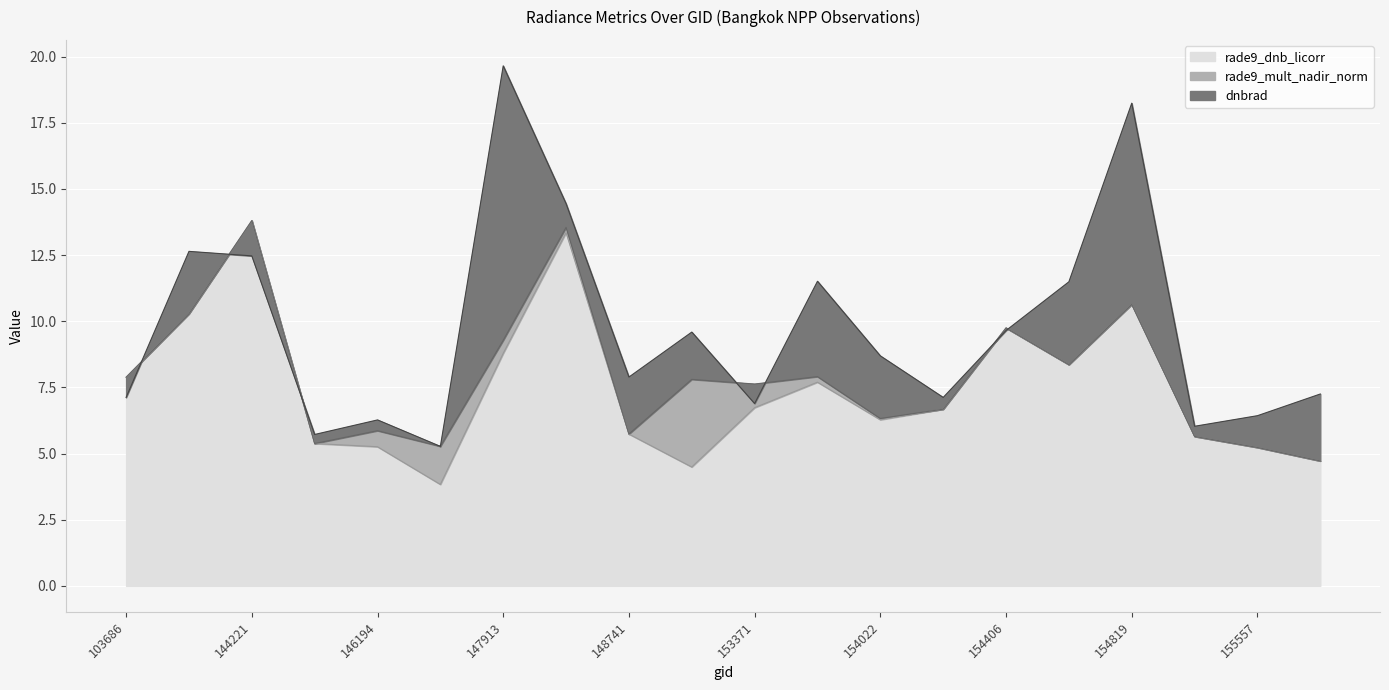

True or false: rade9_mult_nadir_norm and rade9_dnb_licorr intersect in this chart.

False